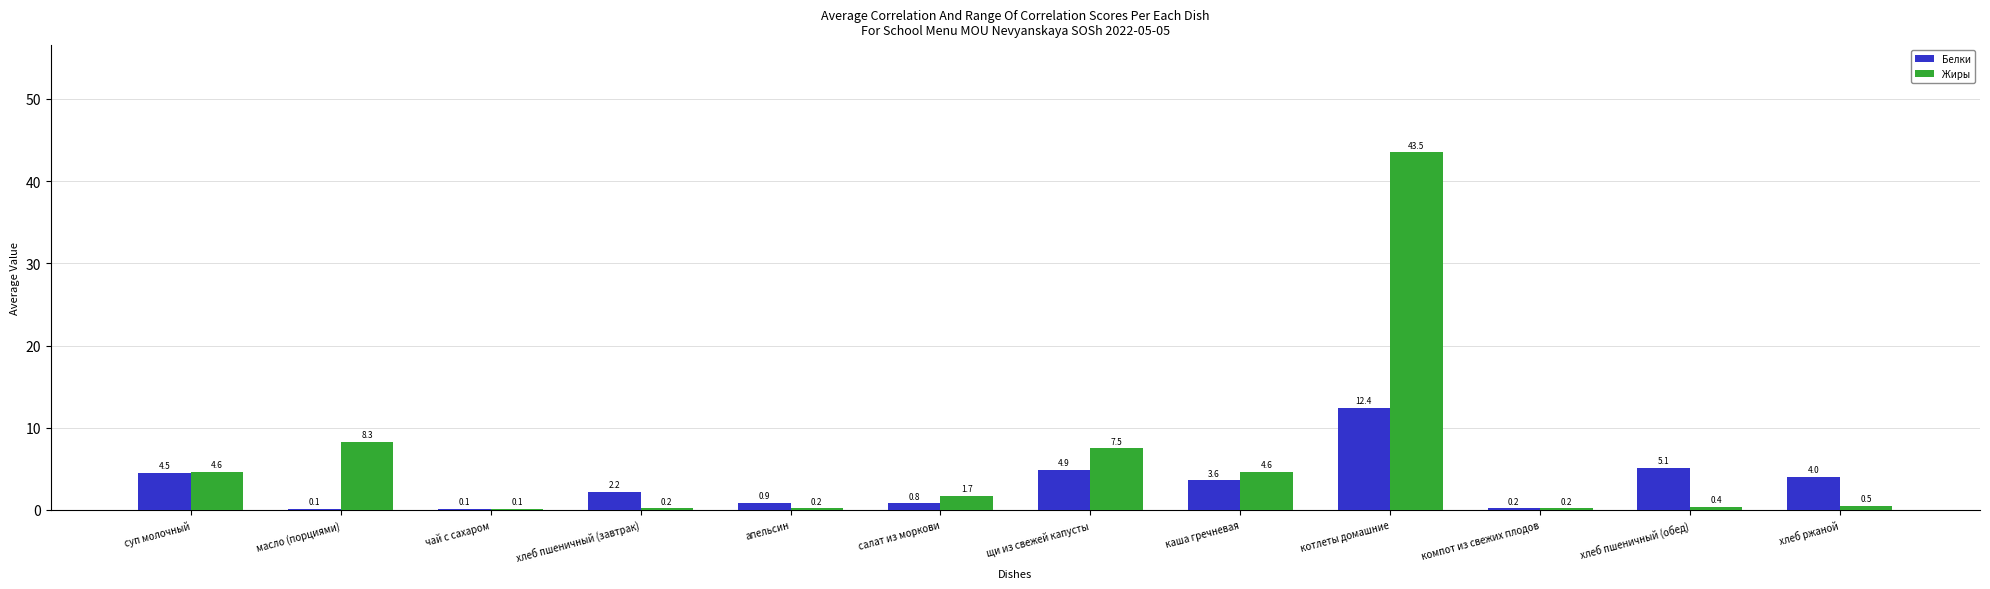

Reading left to right, transcribe all the data shown in this chart.

Белки: 4.5	0.1	0.1	2.2	0.9	0.8	4.9	3.6	12.4	0.2	5.1	4.0
Жиры: 4.6	8.3	0.1	0.2	0.2	1.7	7.5	4.6	43.5	0.2	0.4	0.5